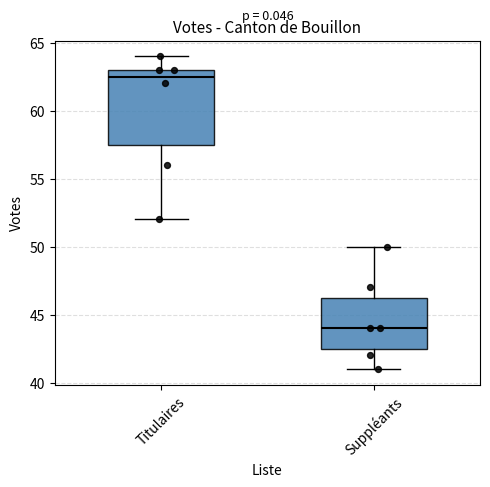

Reading left to right, transcribe this box plot: for each box, give where its median line is, the range the box spans, and where its two whiskers end, as read against the y-axis. The values are not printed on the chart, so give them approximately, as read against the axis.

Titulaires: median 62.5, box 57.5 to 63.0, whiskers 52.0 to 64.0
Suppléants: median 44.0, box 42.5 to 46.5, whiskers 41.0 to 50.0